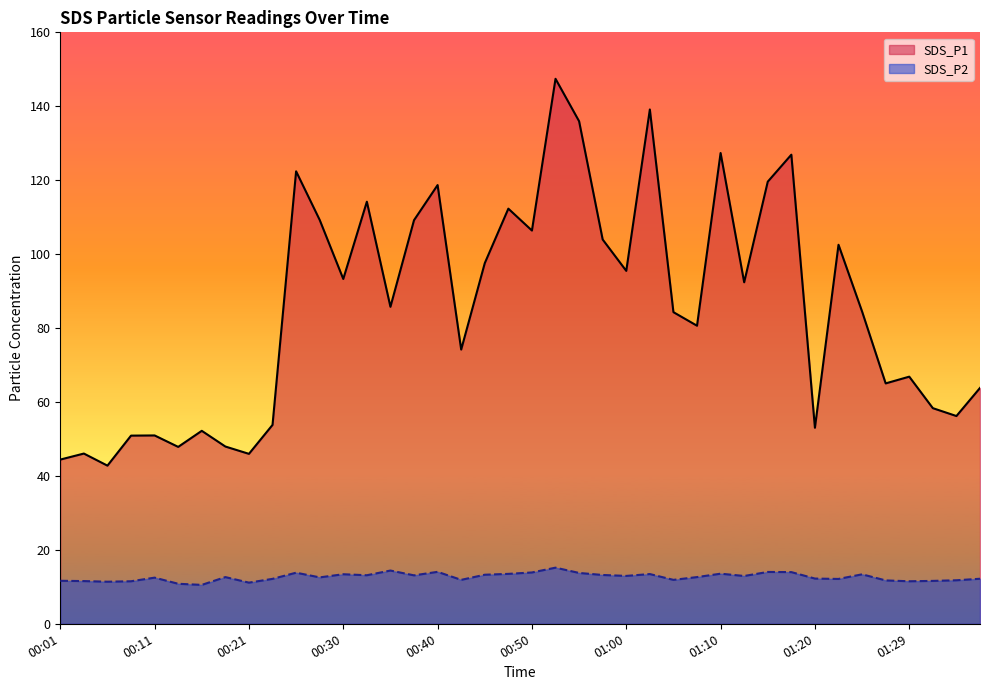

At which label does SDS_P2 first exceed 12?

00:11